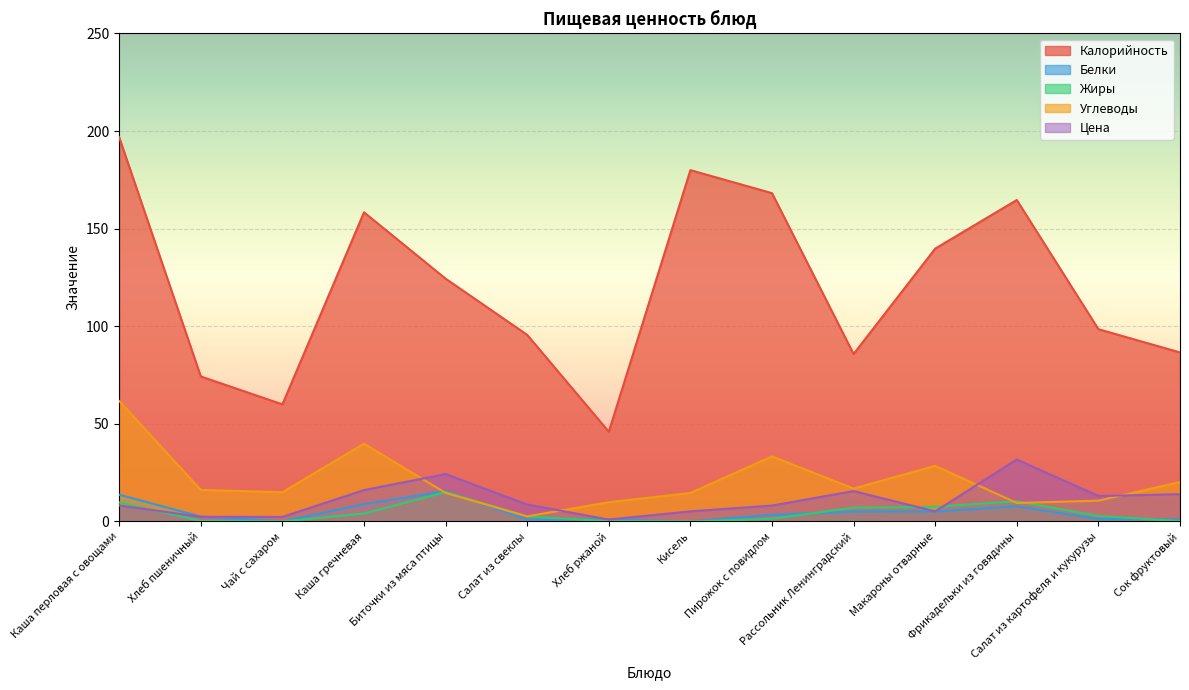

How many intersections are there between Жиры and Белки?

4